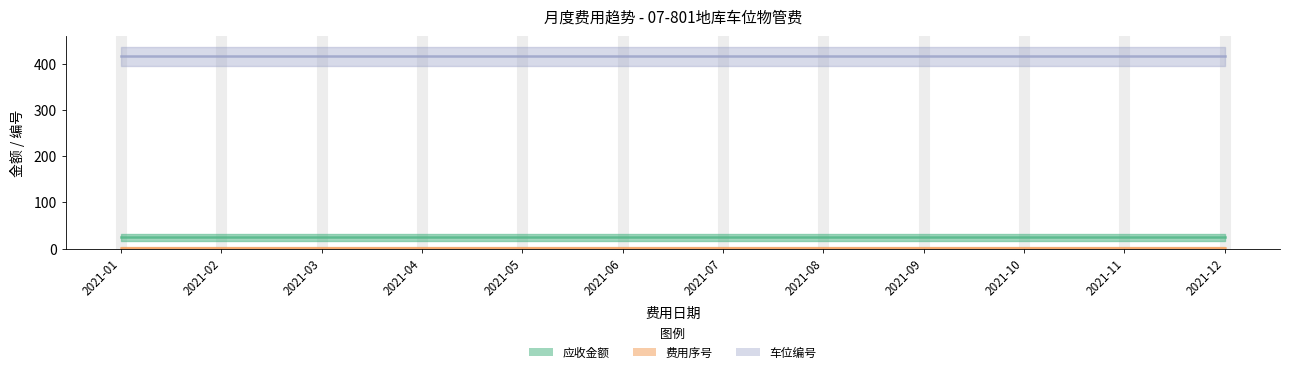

Reading right to left, extract all data points from this chart.

应收金额: 2021-12=25	2021-11=25	2021-10=25	2021-09=25	2021-08=25	2021-07=25	2021-06=25	2021-05=25	2021-04=25	2021-03=25	2021-02=25	2021-01=25
费用序号: 2021-12=2	2021-11=2	2021-10=2	2021-09=2	2021-08=2	2021-07=2	2021-06=2	2021-05=2	2021-04=2	2021-03=2	2021-02=2	2021-01=2
车位编号: 2021-12=416	2021-11=416	2021-10=416	2021-09=416	2021-08=416	2021-07=416	2021-06=416	2021-05=416	2021-04=416	2021-03=416	2021-02=416	2021-01=416